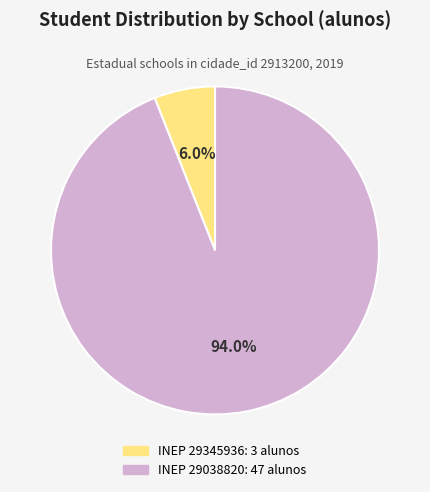

Is there a majority slice in this chart?

Yes